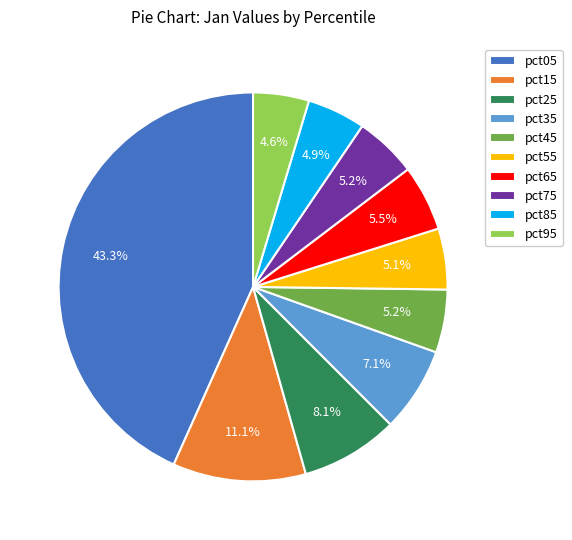

What percentage is the pct25 slice, to the nearest percent?

8%